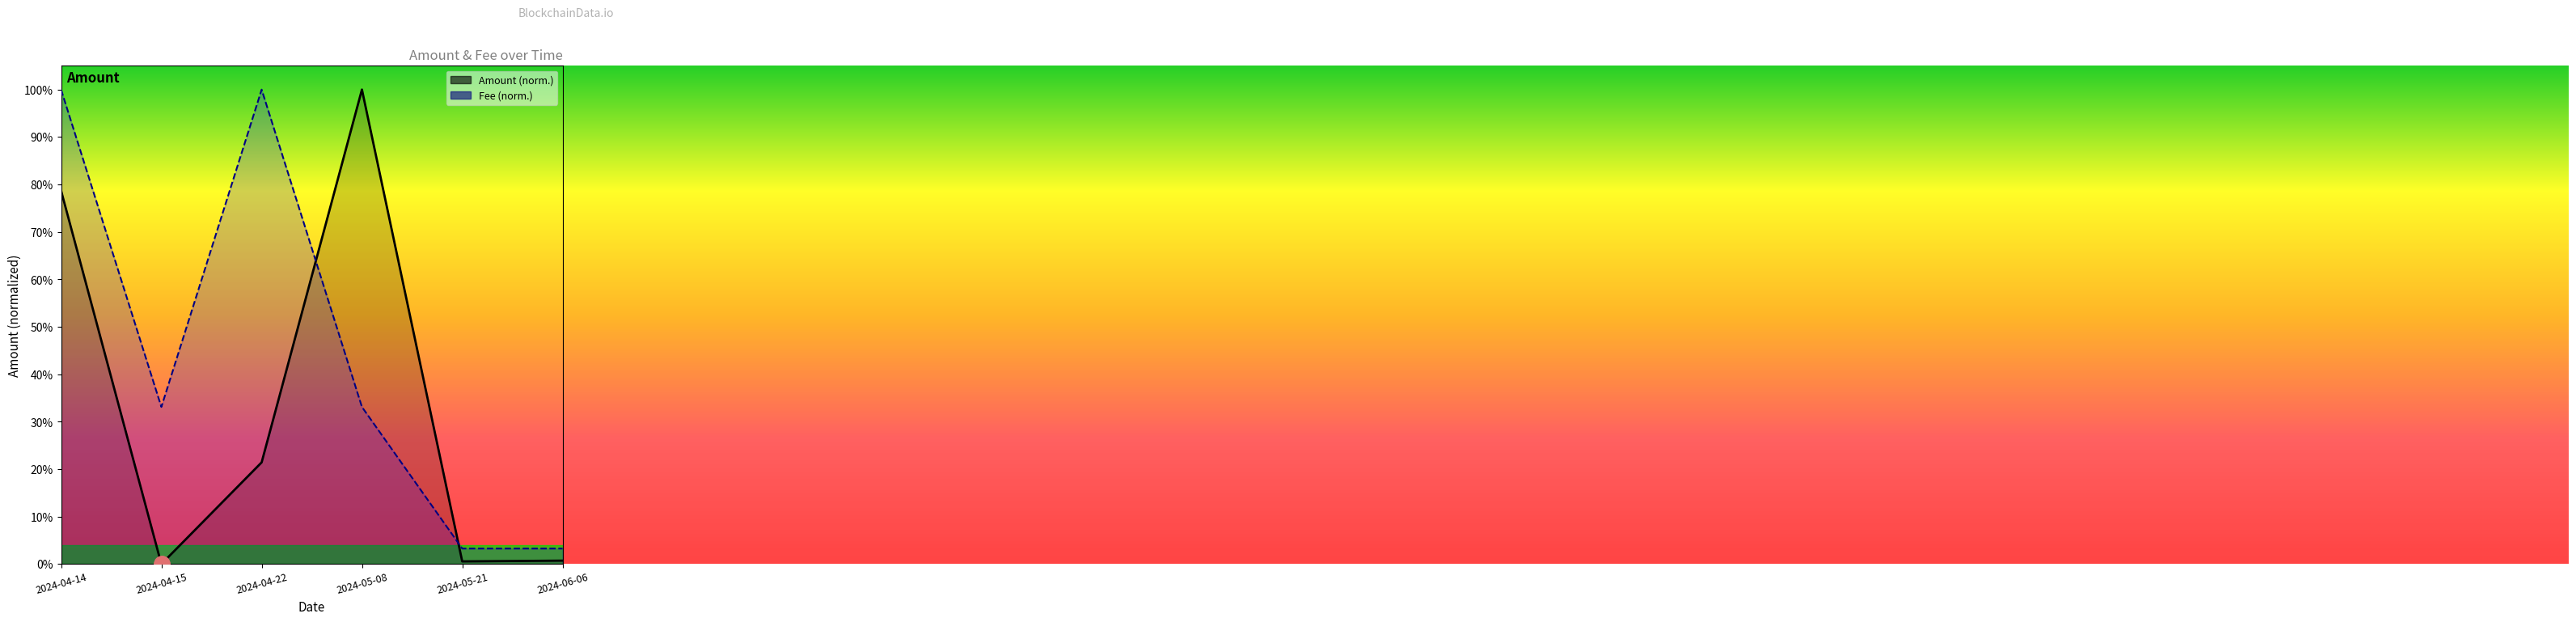

Reading left to right, transcribe all the data shown in this chart.

Amount: 0.8	0.0	0.2	1.0	0.0	0.0
Fee: 1.0	0.3	1.0	0.3	0.0	0.0